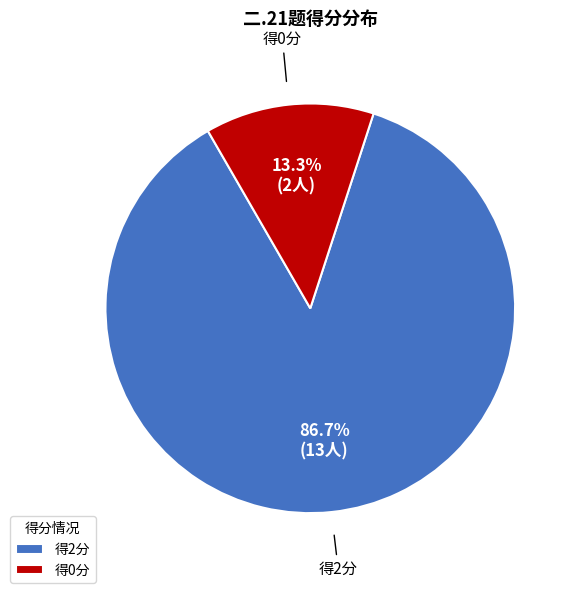

How many slices are in this pie chart?

2